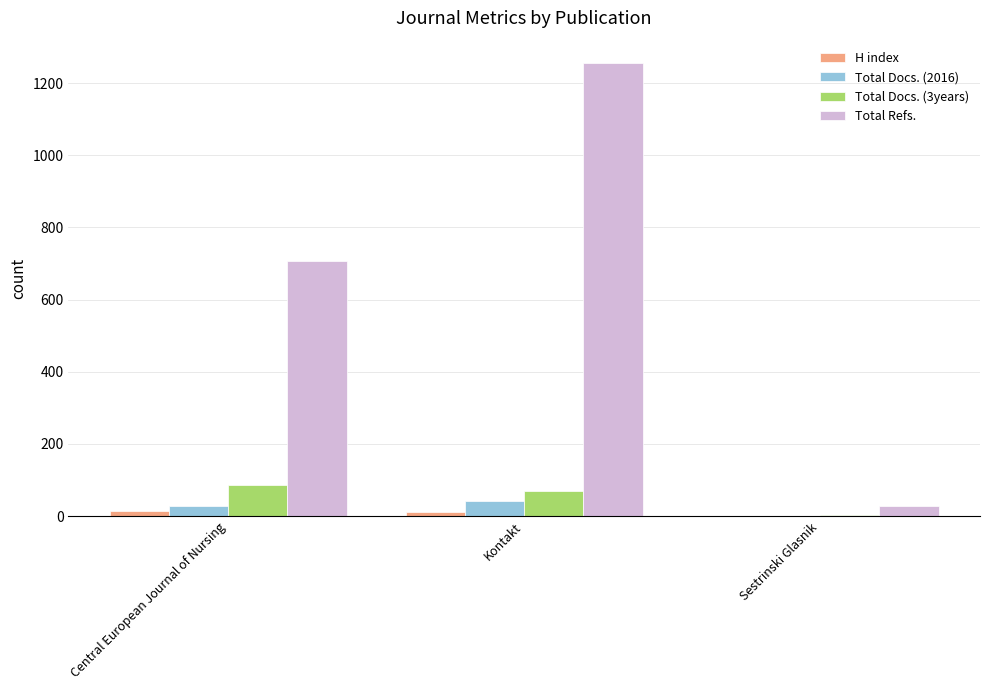

Which series changed the most between Central European Journal of Nursing and Sestrinski Glasnik?

Total Refs.